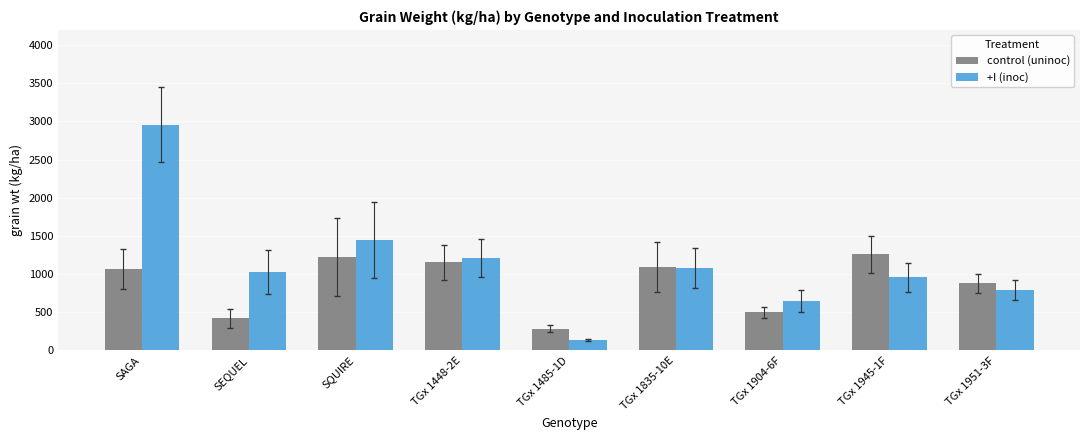

Where does the control (uninoc) series first go above 1072?

SAGA